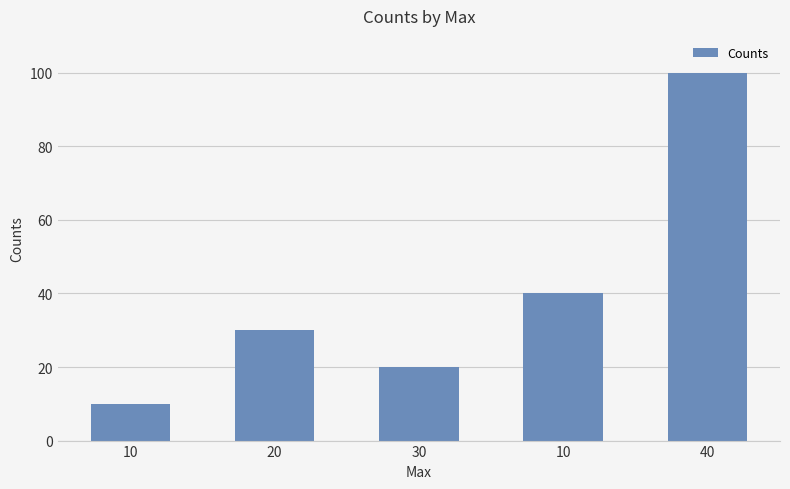

How many bars are there in total?

5